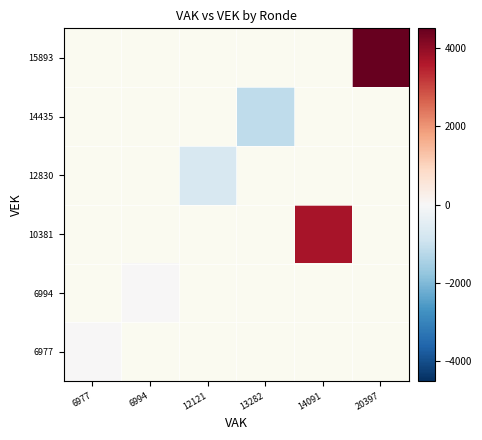

Between 6994 and 14091, which is larger?

14091